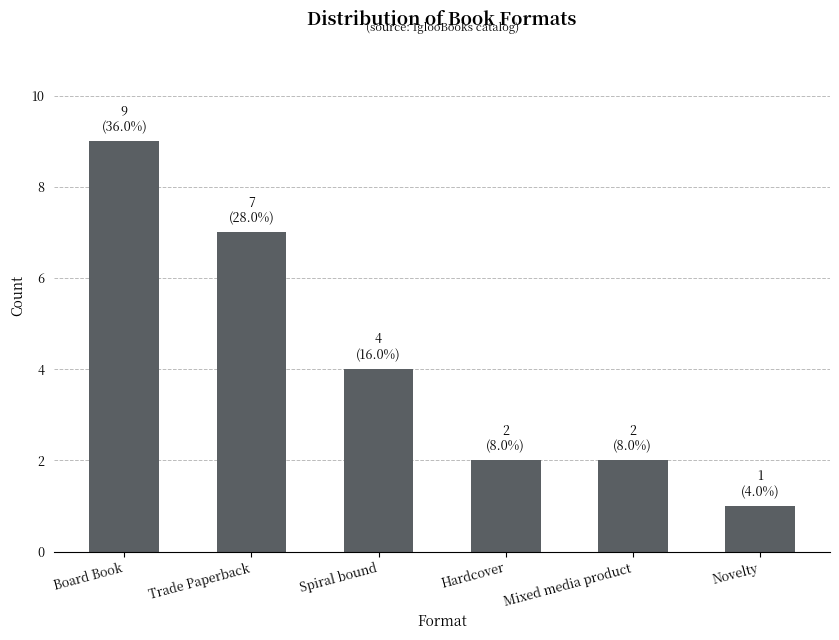

What value does the data have at Trade Paperback?

7